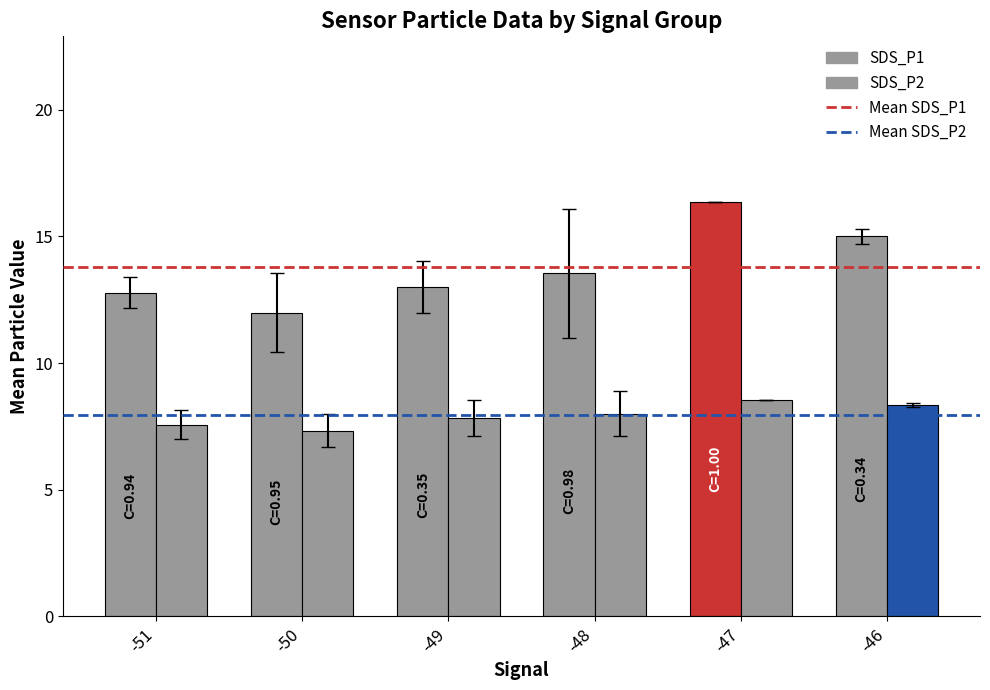

How many bars are there in total?

12